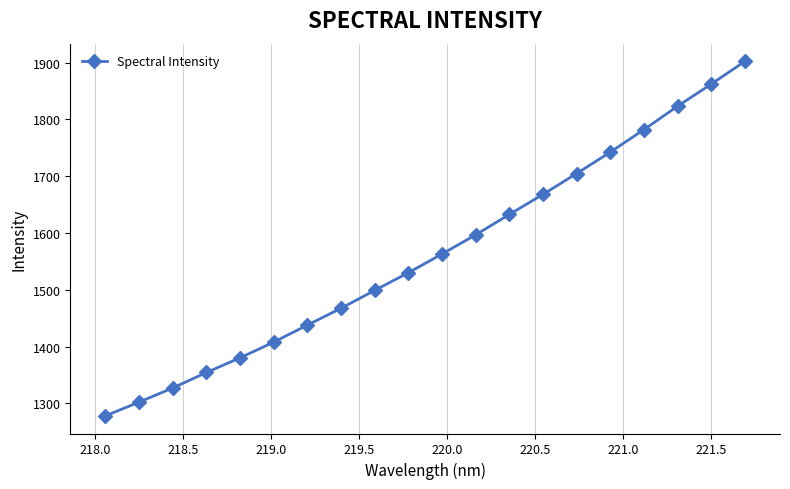

What is the value of the 20th point from the left?

1902.3